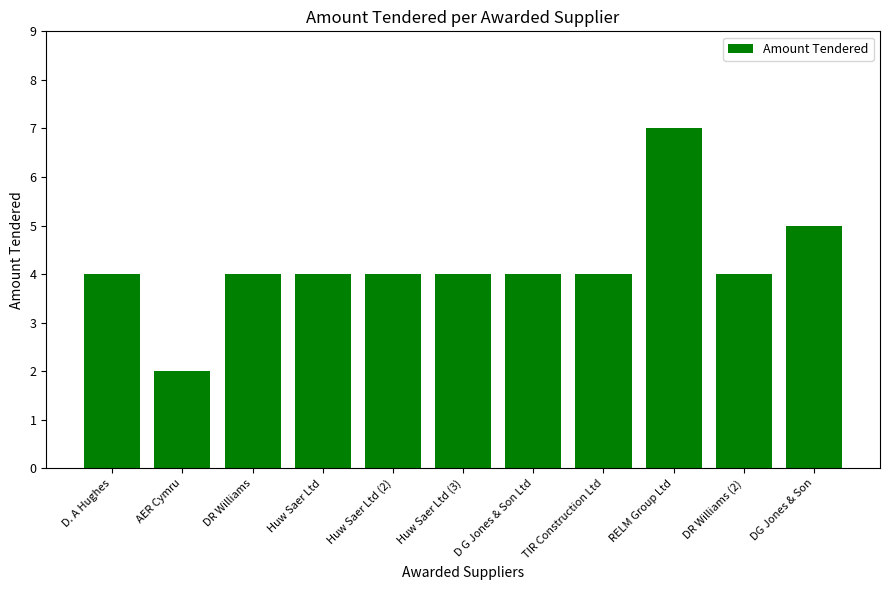

What position from the left is RELM Group Ltd?

9